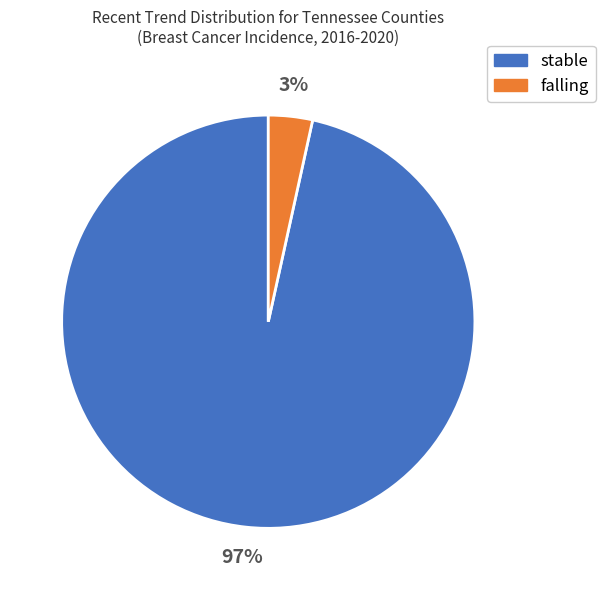

Between stable and falling, which is larger?

stable